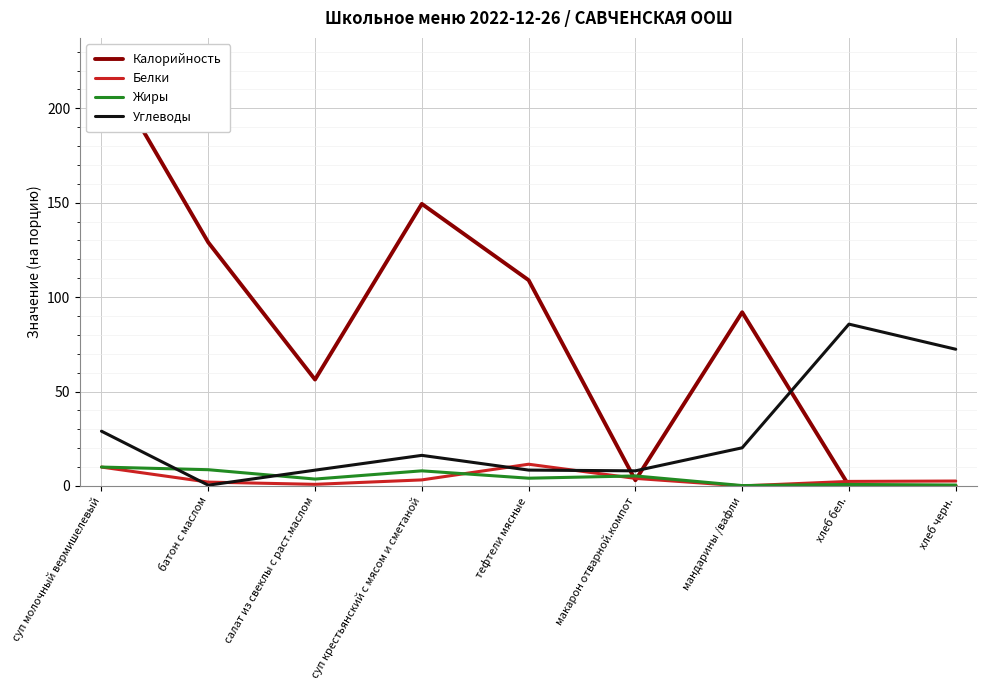

What is the spread (max minus min) of values at хлеб черн.?

72.4